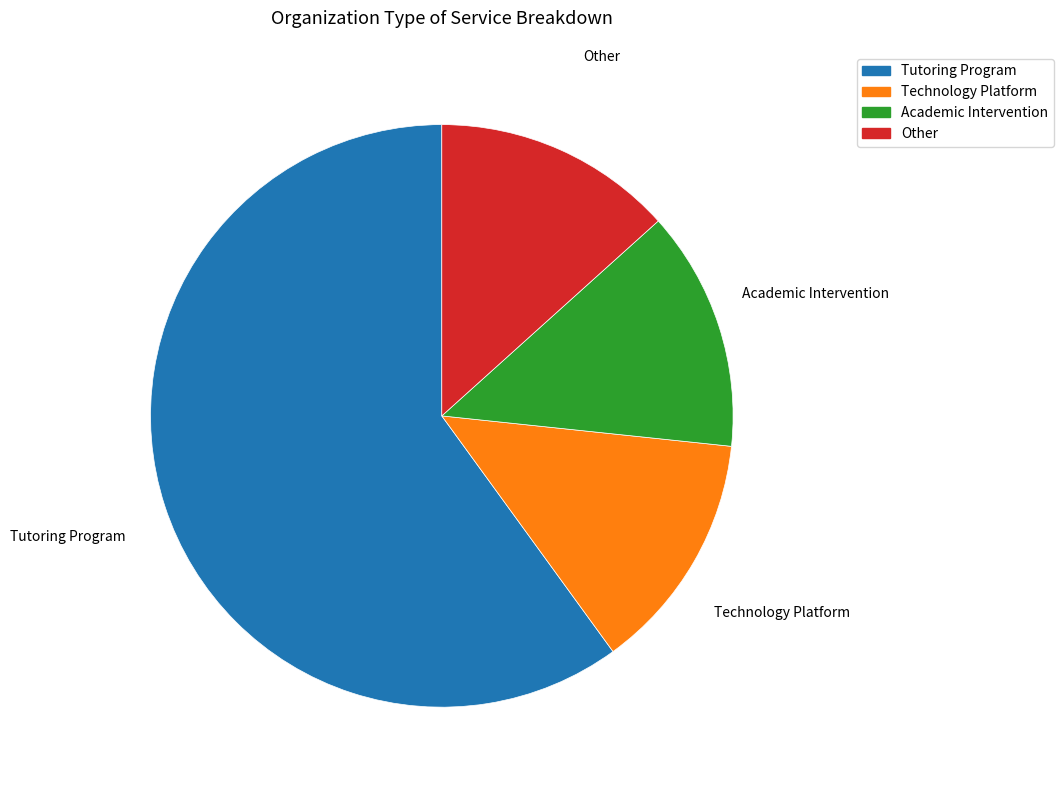

The Other slice represents 29% of the pie. True or false?

False